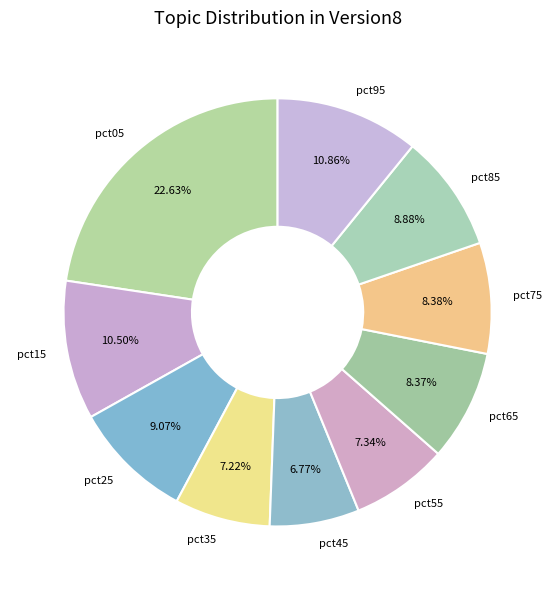

Which slice is the largest?

pct05